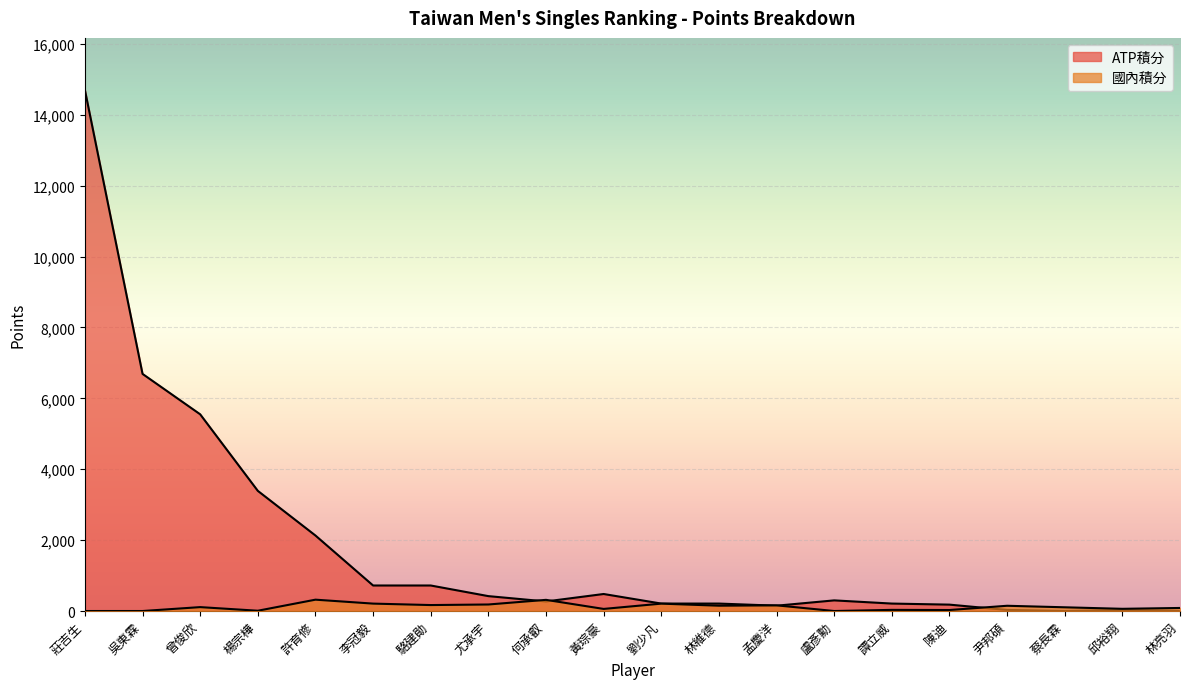

How many intersections are there between 國內積分 and ATP積分?

5